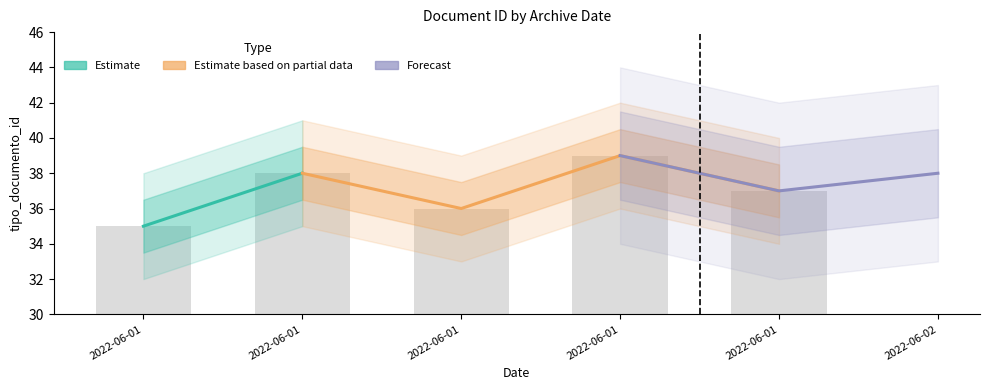

Reading right to left, extract all data points from this chart.

37	39	36	38	35